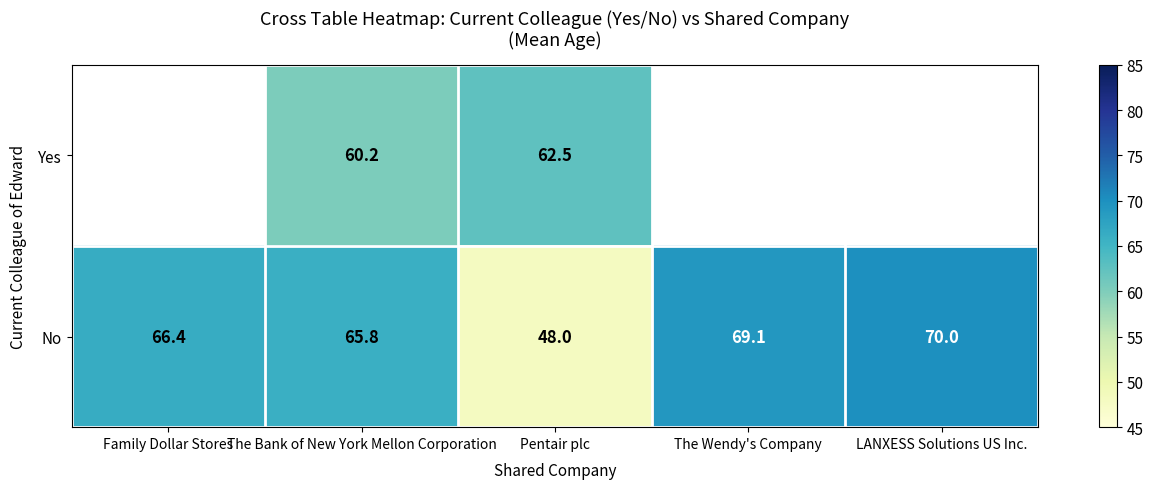

The No series shows 28.8 at Family Dollar Stores. True or false?

False